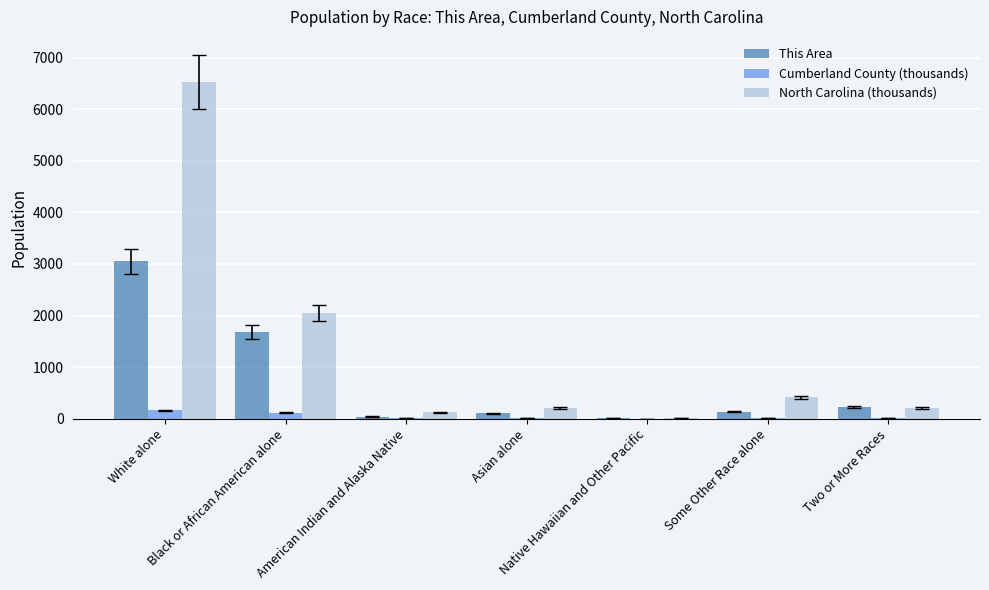

What is the sum of all This Area values?

5262.0